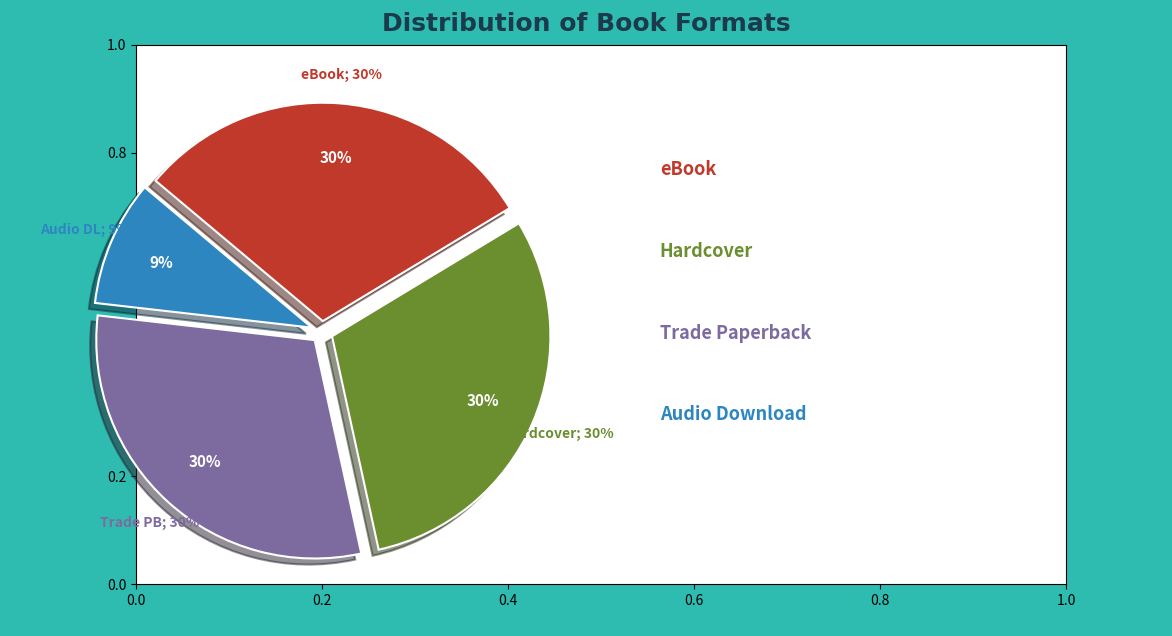

How many segments does this pie chart have?

4